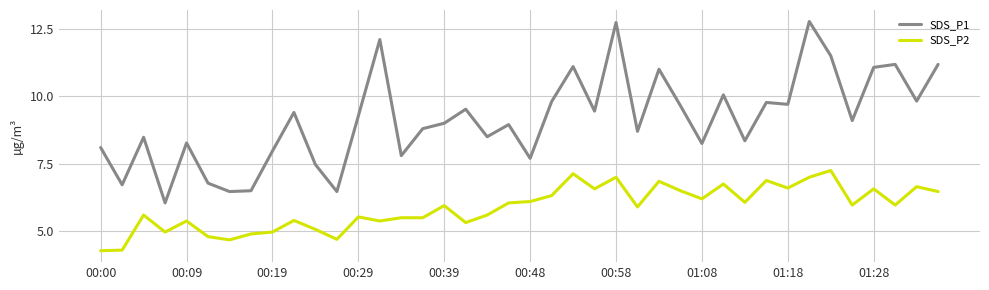

True or false: SDS_P1 and SDS_P2 cross at least once.

False